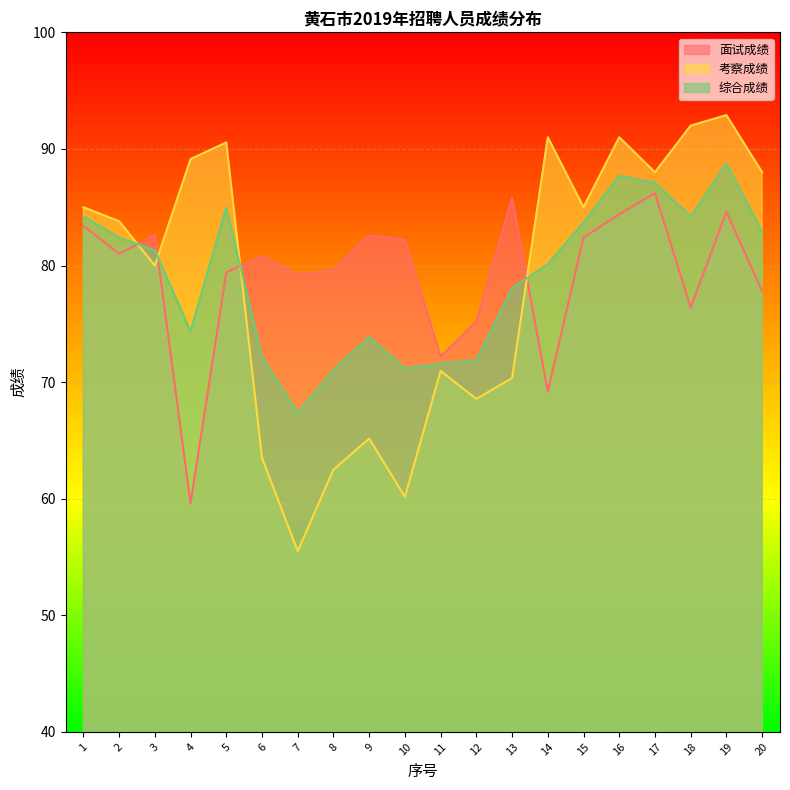

Does the chart display data point markers on the line(s)?

No